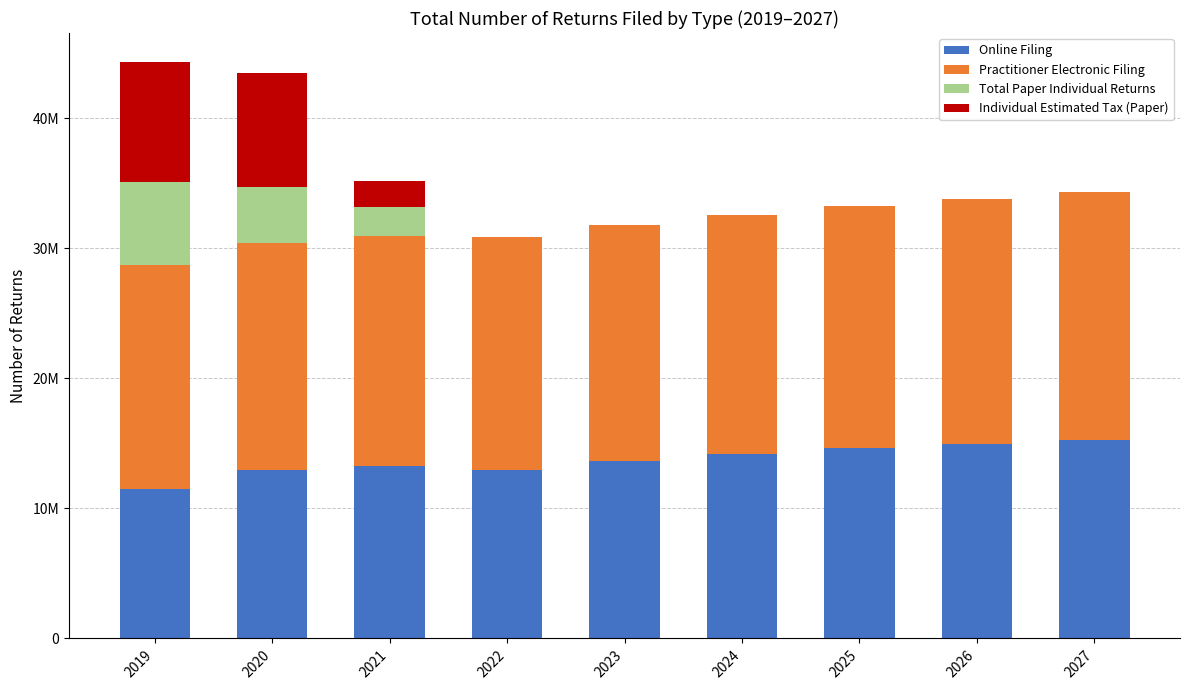

What is the sum of the Online Filing values at 2022 and 2026?

27915000